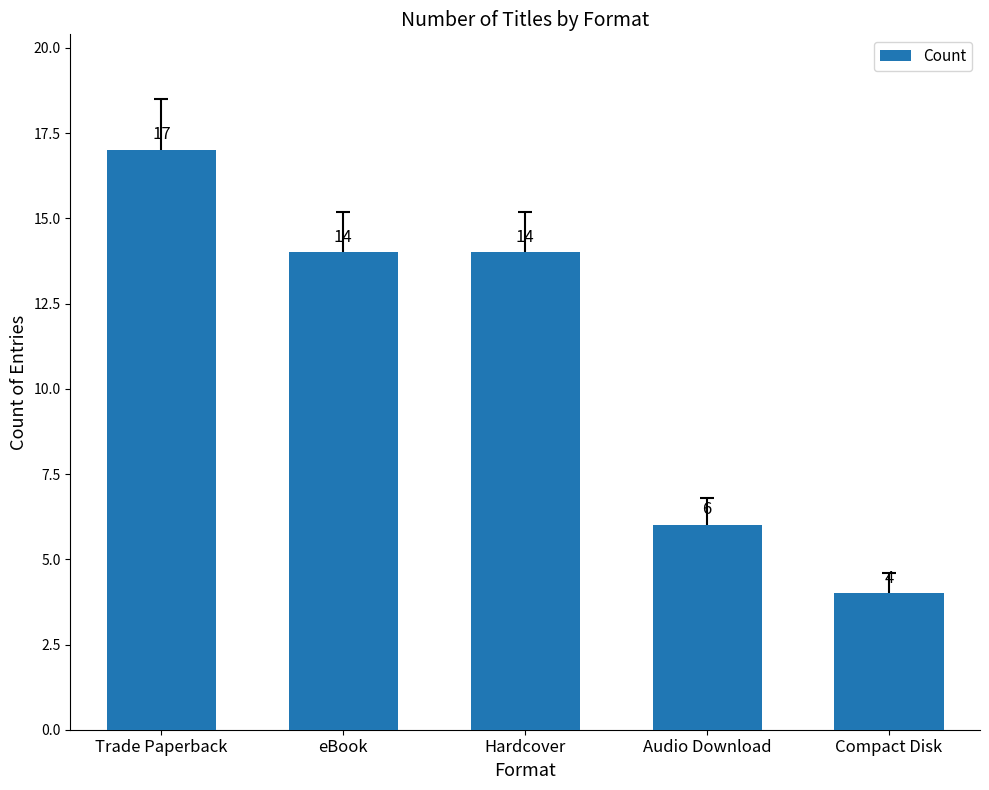

Approximately how many times larger is the value at Compact Disk compared to Hardcover?

0.3